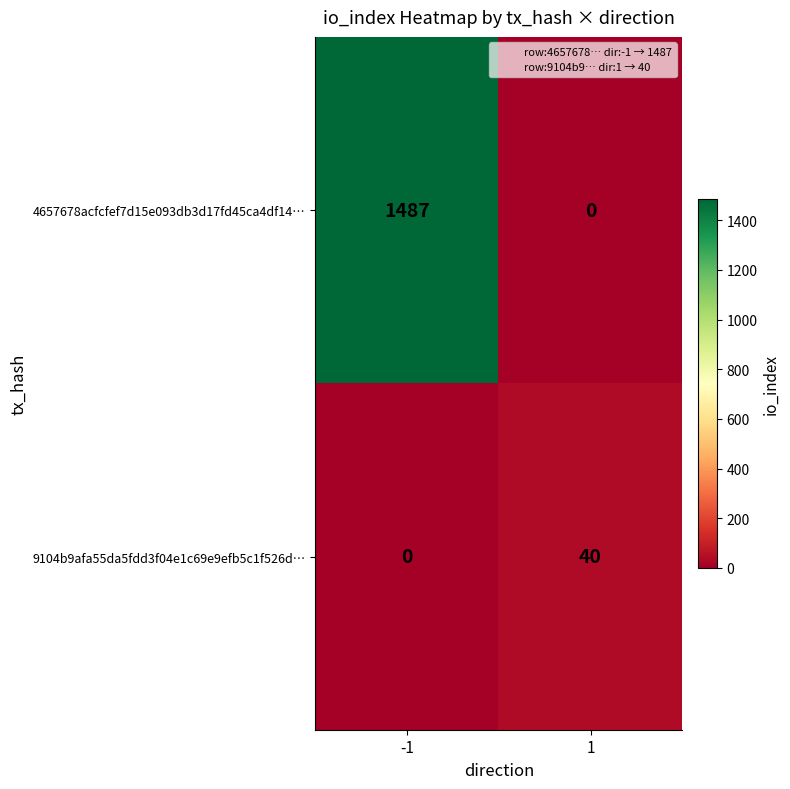

What is the sum of the 4657678acfcfef7d15e093db3d17fd45ca4df14… values at 1 and -1?

1487